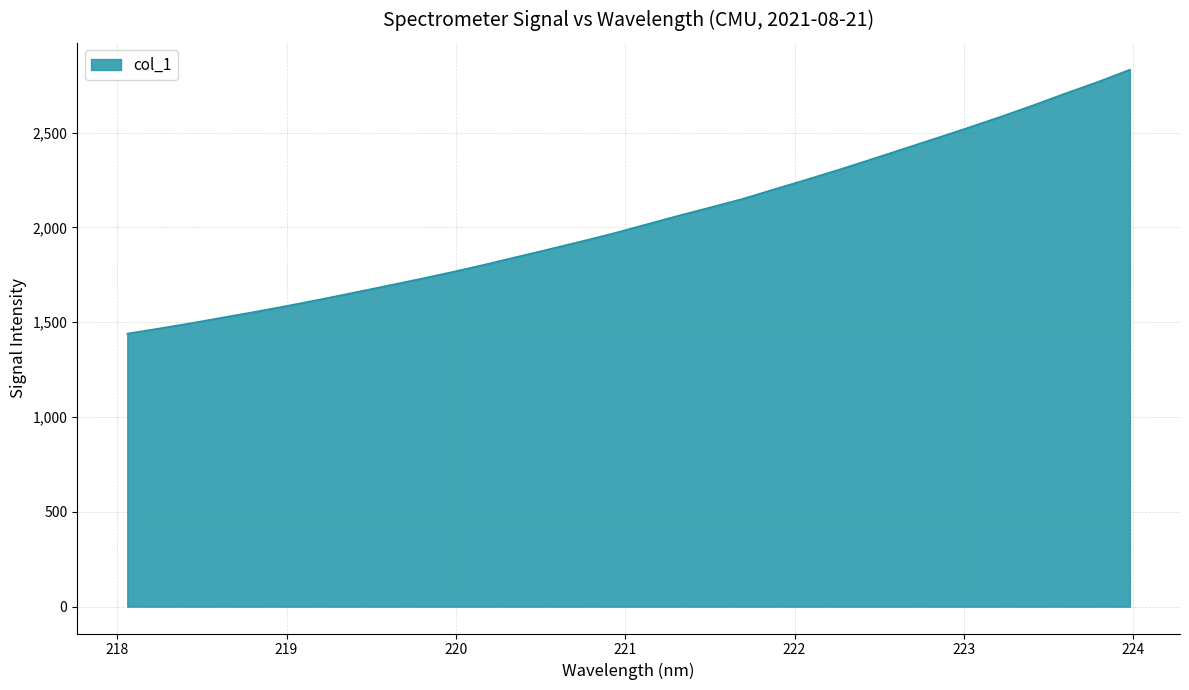

Count the number of values greater than 2014.

16